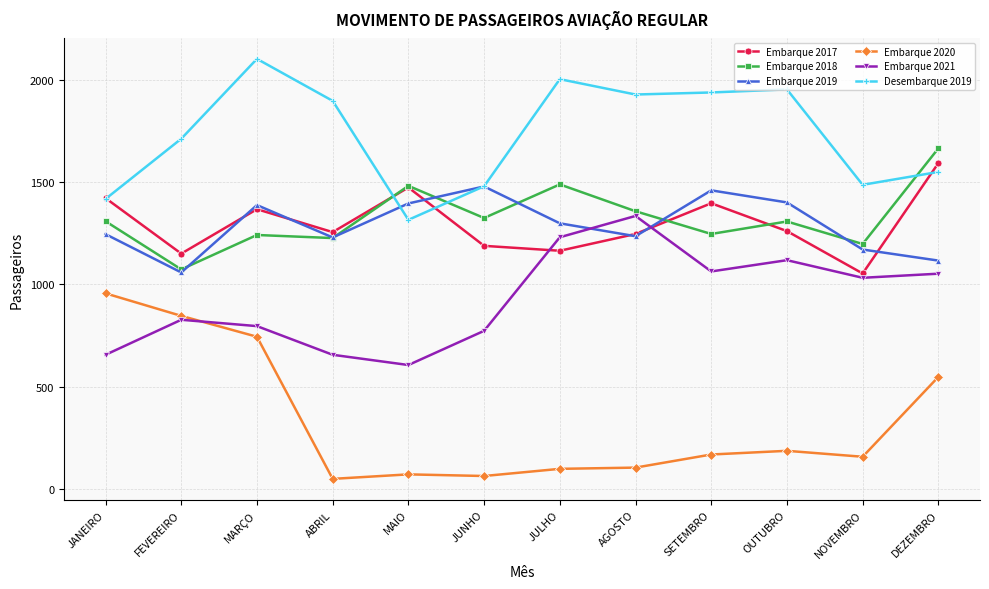

What position from the right is AGOSTO?

5